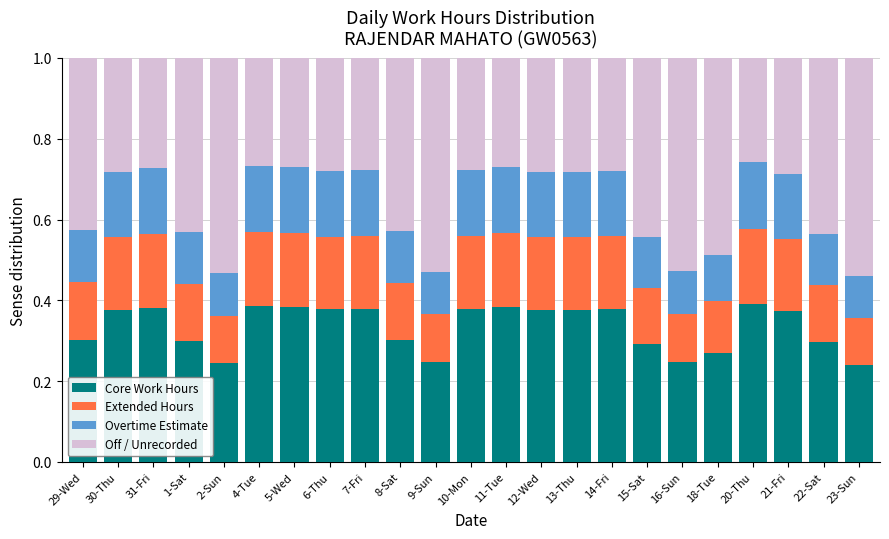

What is the total value across all series at 6-Thu?

1.0